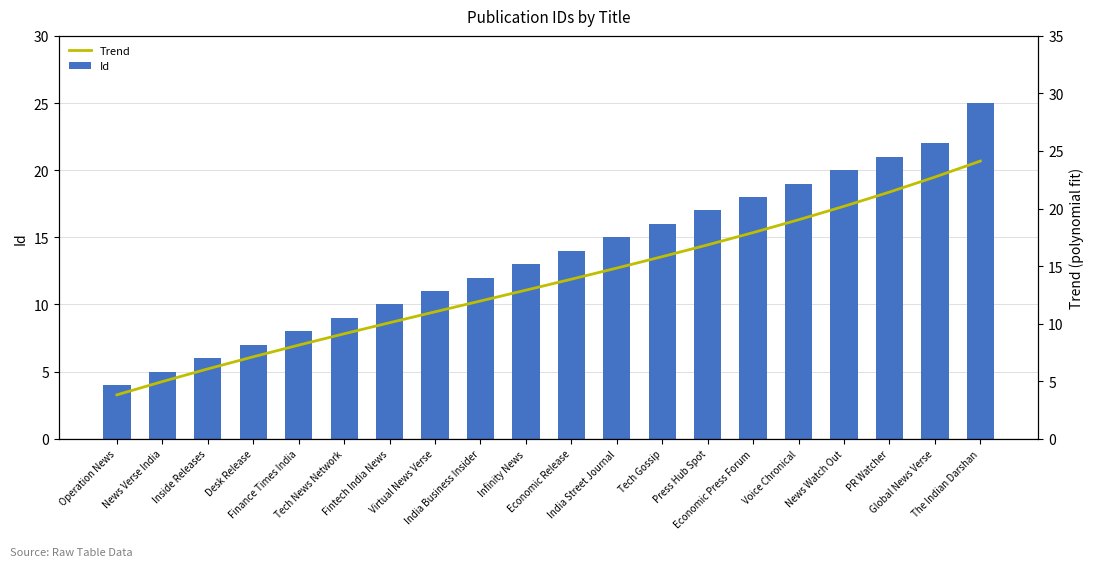

How many groups of bars are there?

20